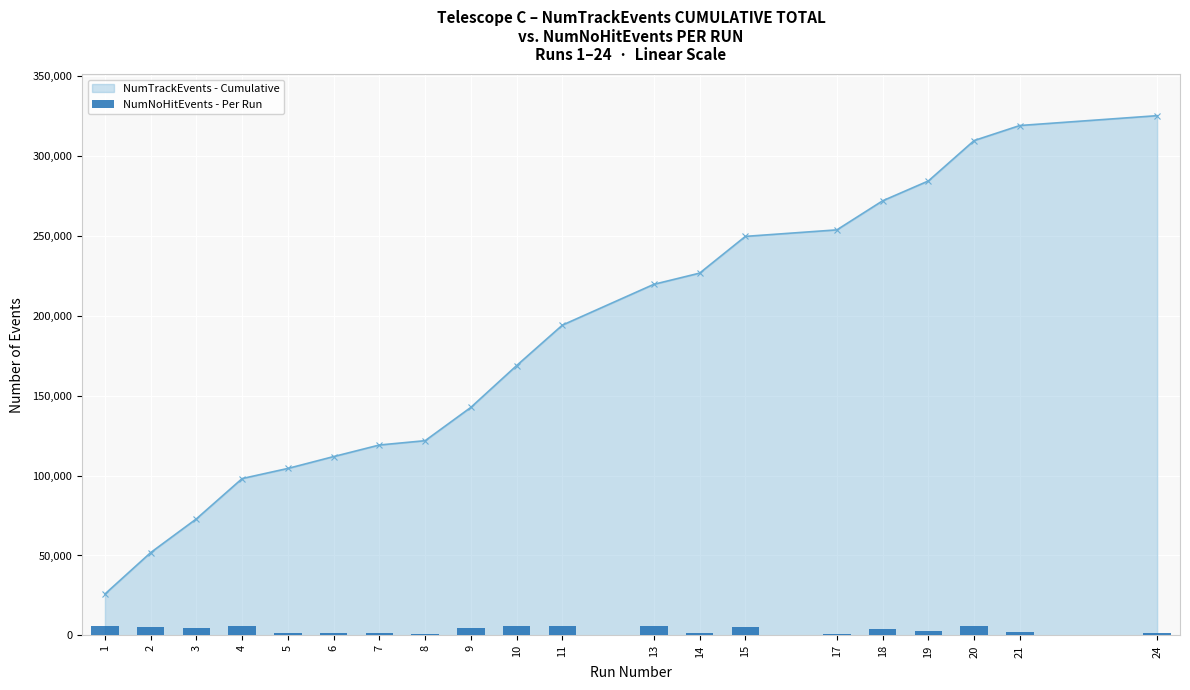

What is the minimum value shown in the chart?

687